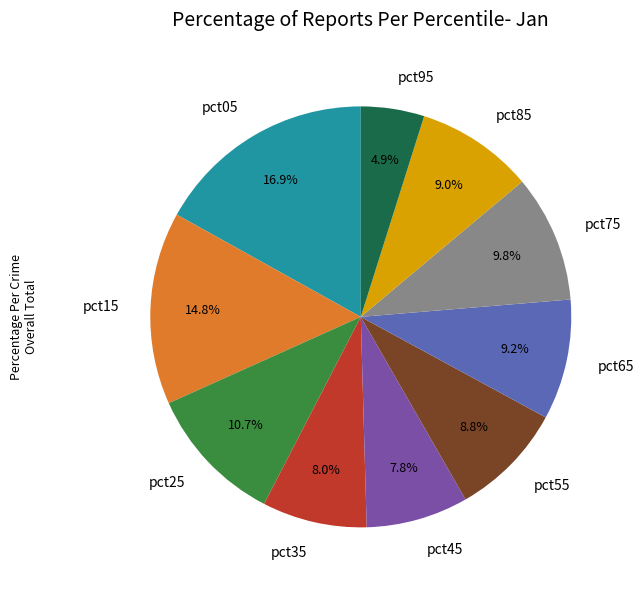

Count the number of slices in the pie.

10